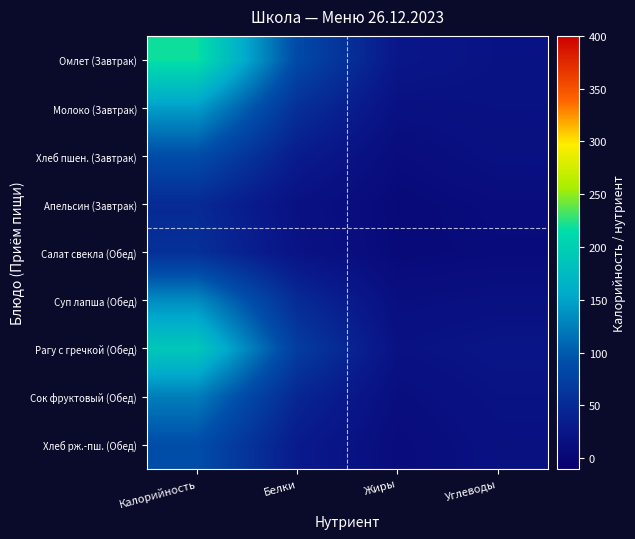

List the series in order of their peak value, highest first.

Омлет (Завтрак), Рагу с гречкой (Обед), Молоко (Завтрак), Суп лапша (Обед), Сок фруктовый (Обед), Хлеб рж.-пш. (Обед), Хлеб пшен. (Завтрак), Салат свекла (Обед), Апельсин (Завтрак)